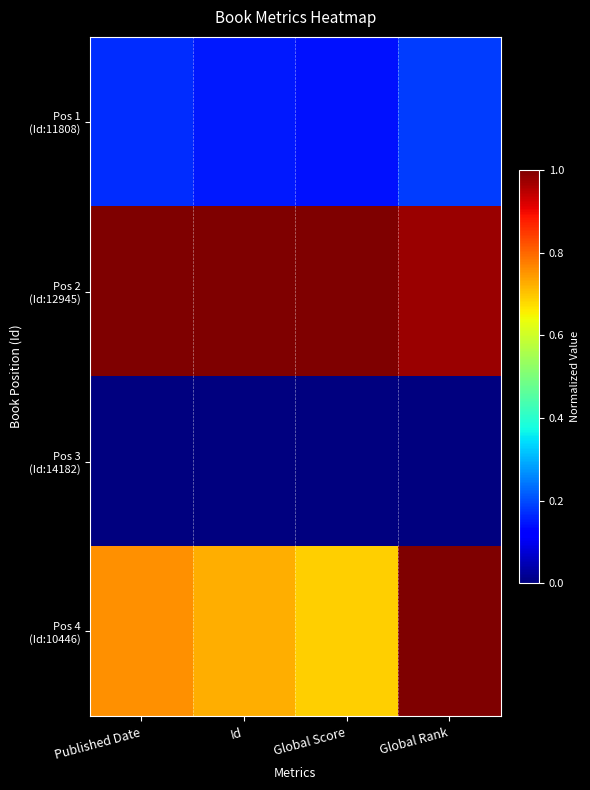

List the series in order of their overall mean, lowest first.

Pos 3 (Id:14182), Pos 1 (Id:11808), Pos 4 (Id:10446), Pos 2 (Id:12945)